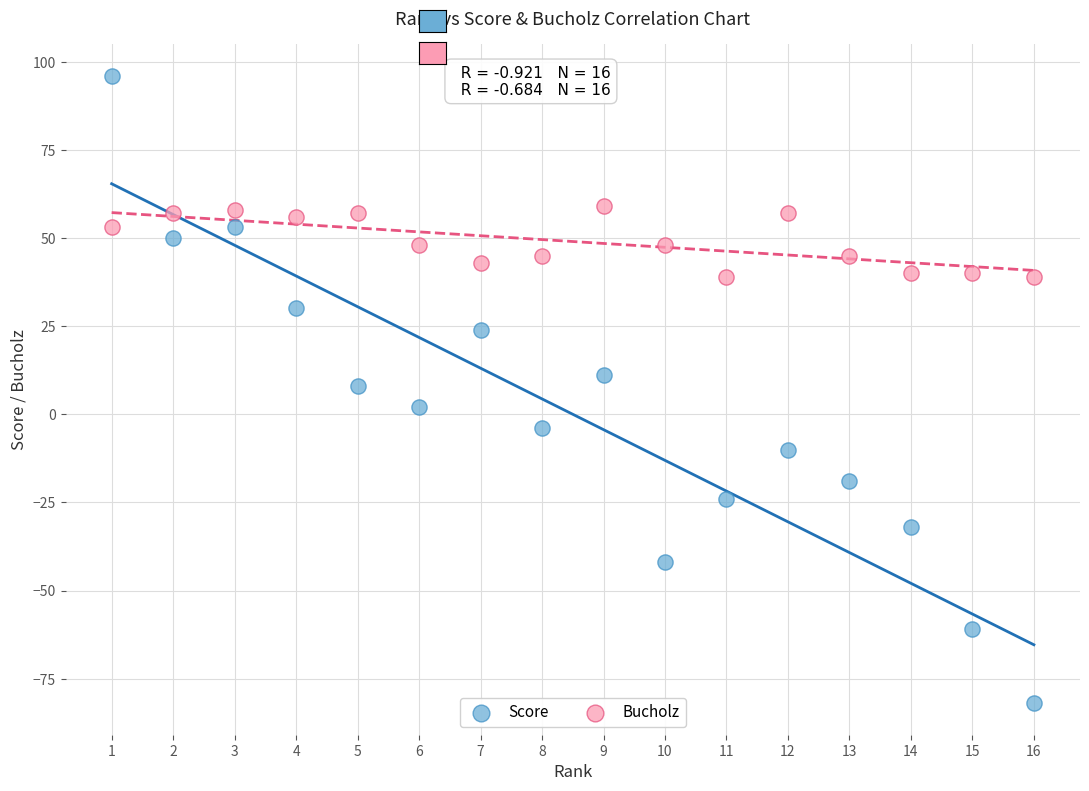

Which series reaches the minimum Y coordinate?

Score